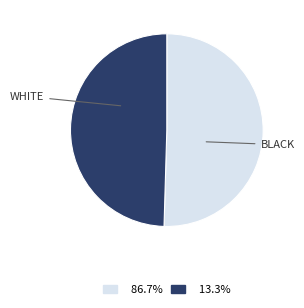

Is there any slice that represents more than half of the pie?

Yes